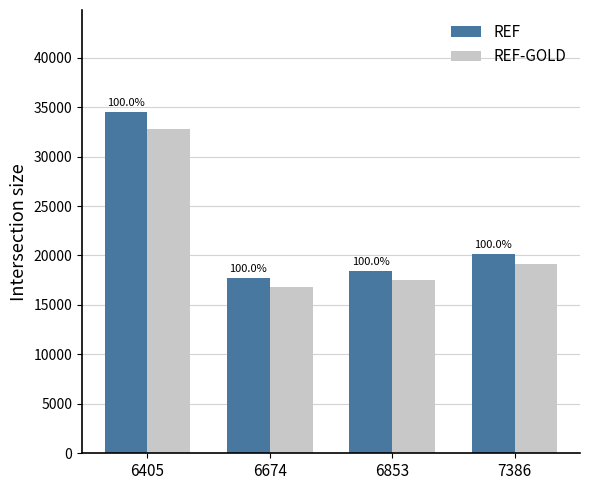

What are all the series names shown in the legend?

REF, REF-GOLD